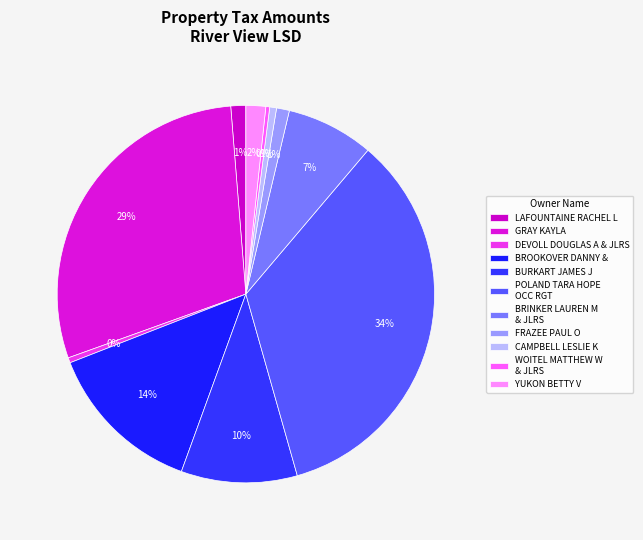

Is there any slice that represents more than half of the pie?

No